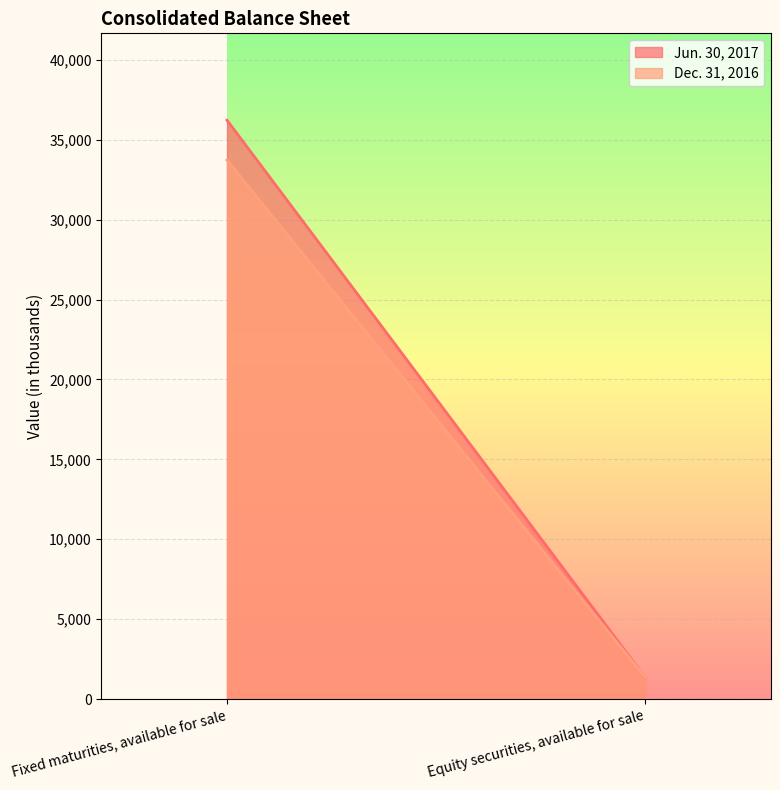

Reading left to right, what are all the values shown in this chart?

Jun. 30, 2017: 36231	1338
Dec. 31, 2016: 33735	1351